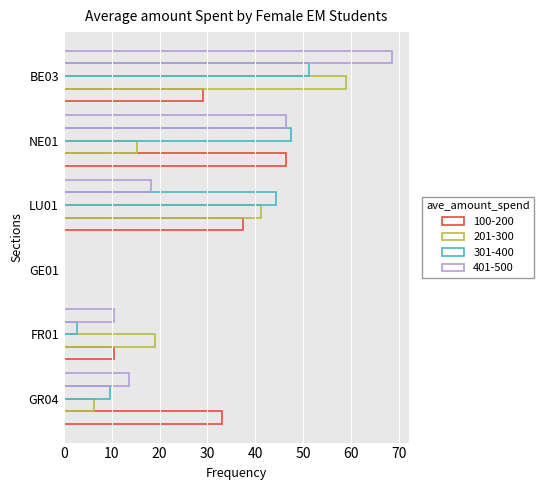

What is the value of the 201-300 bar at the 4th from the left?

41.3